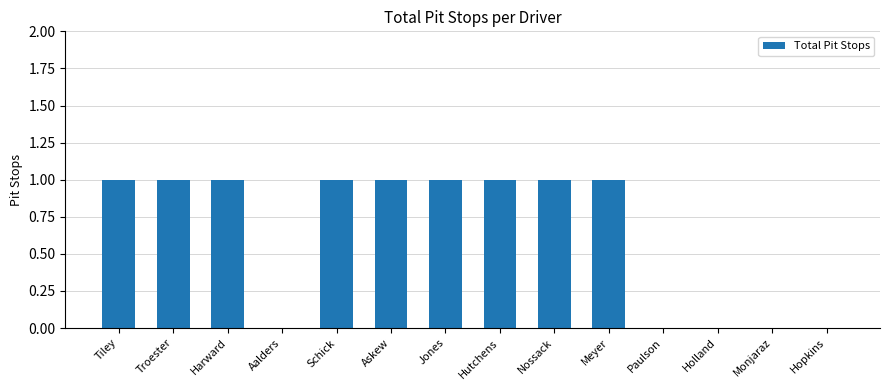

What is the ratio of the value at Troester to the value at Harward?

1.0